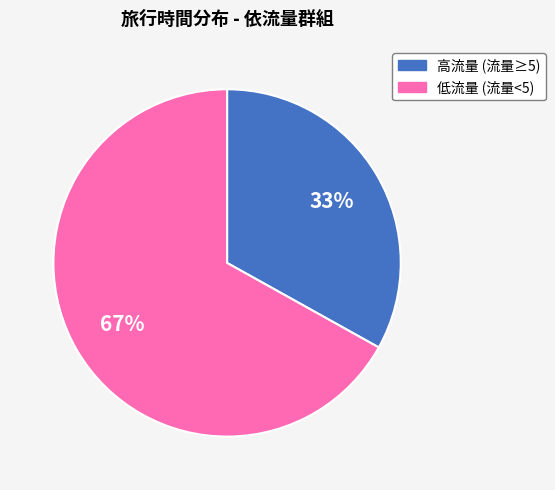

To the nearest percent, what is the average slice percentage?

50%